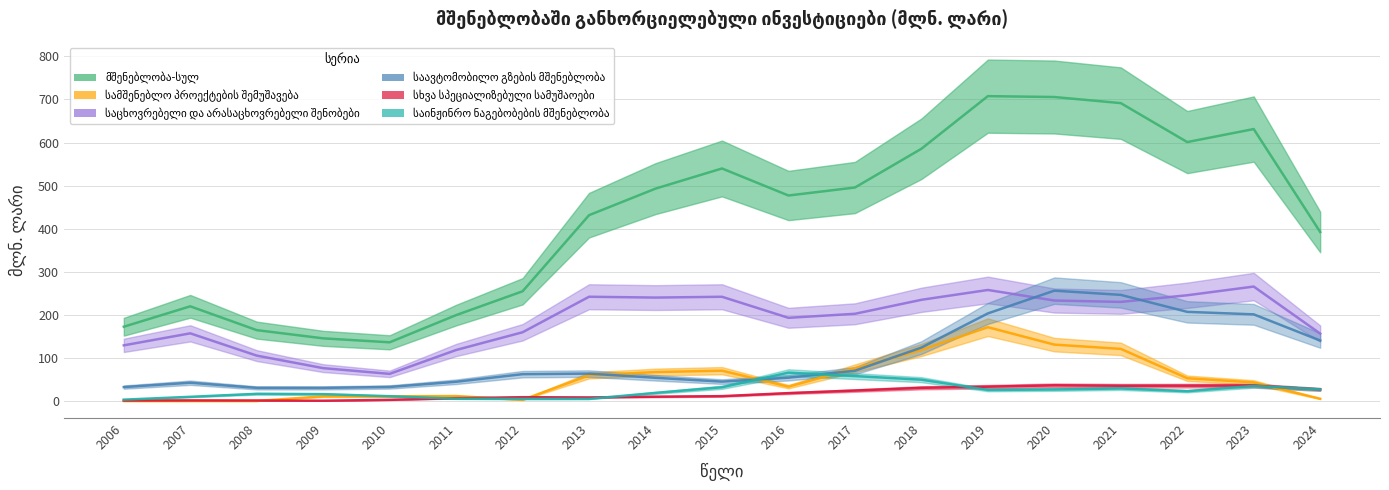

The საინჟინრო ნაგებობების მშენებლობა series shows 6.2 at 2012. True or false?

True